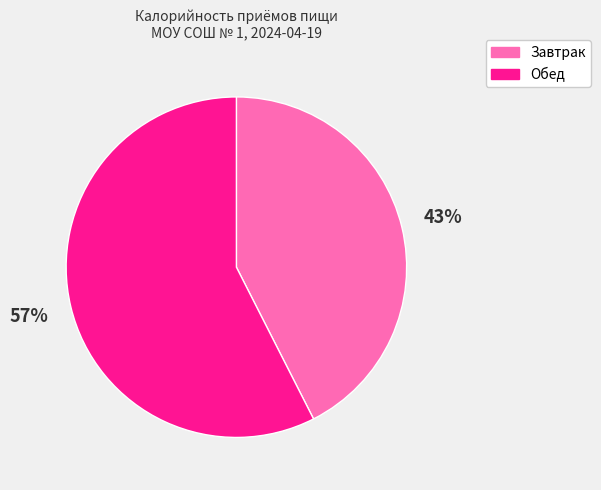

How many segments does this pie chart have?

2